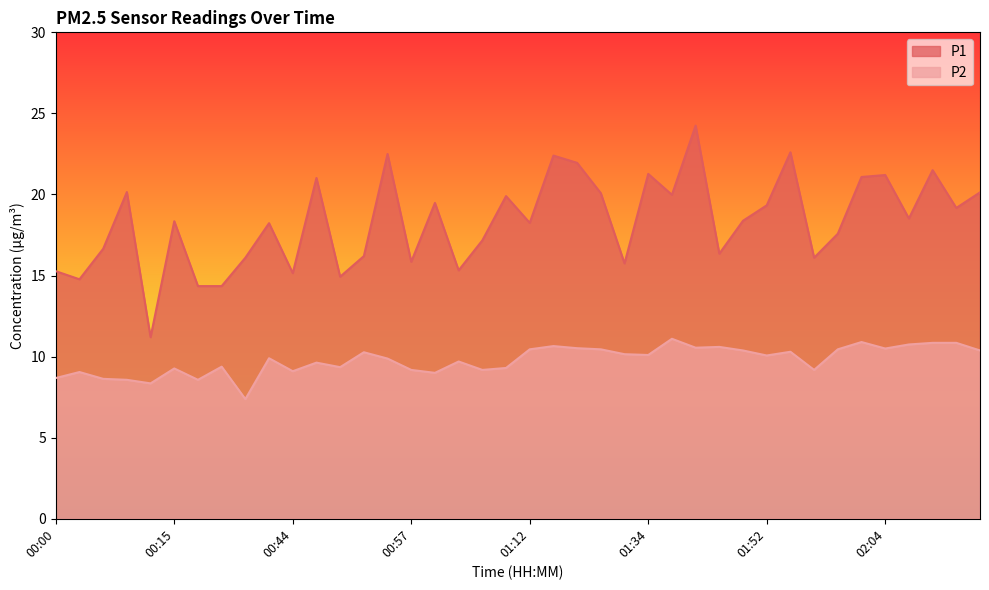

Which has a higher value, 02:07 or 01:59?

02:07